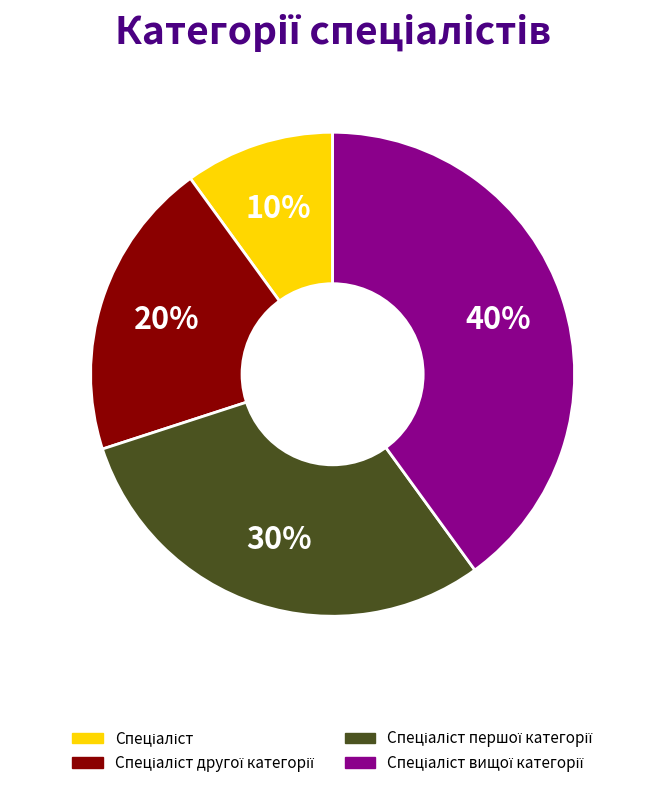

To the nearest percent, what is the difference between the largest and smallest slice percentages?

30%